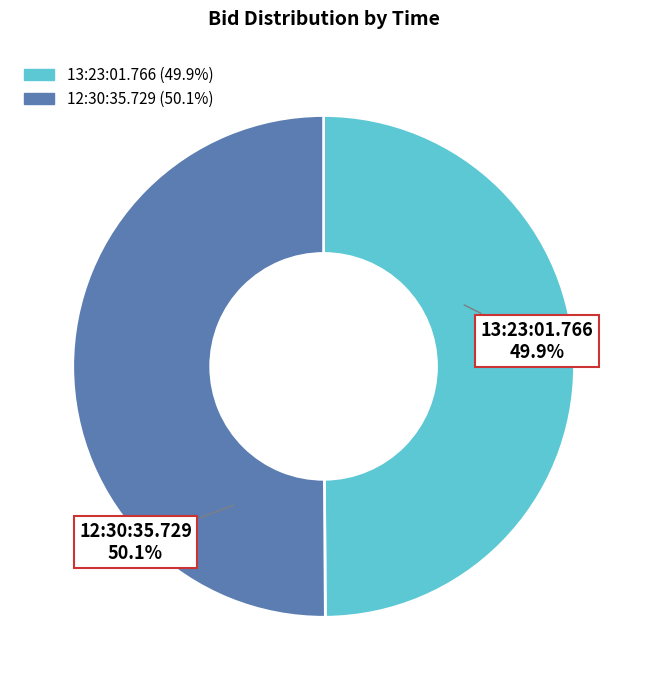

How many slices are in this pie chart?

2